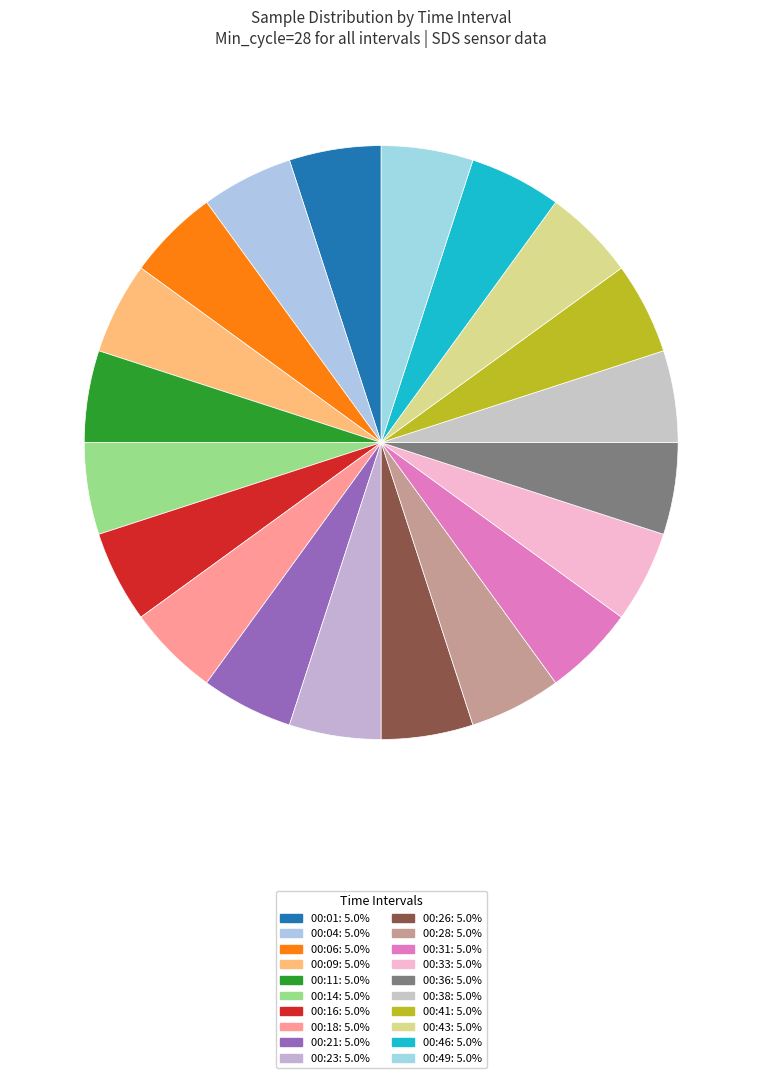

To the nearest percent, what portion does 00:38 represent?

5%